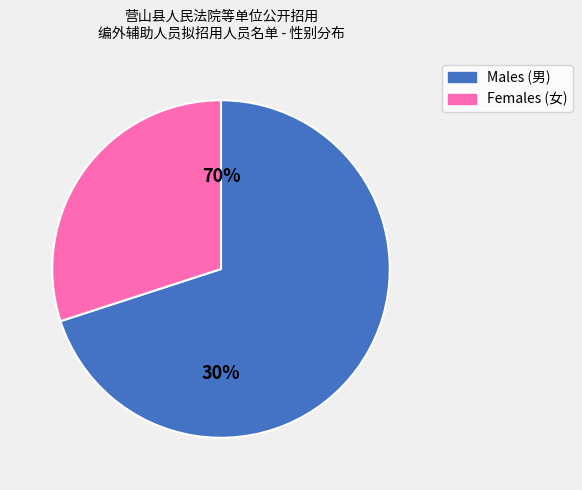

How many segments does this pie chart have?

2